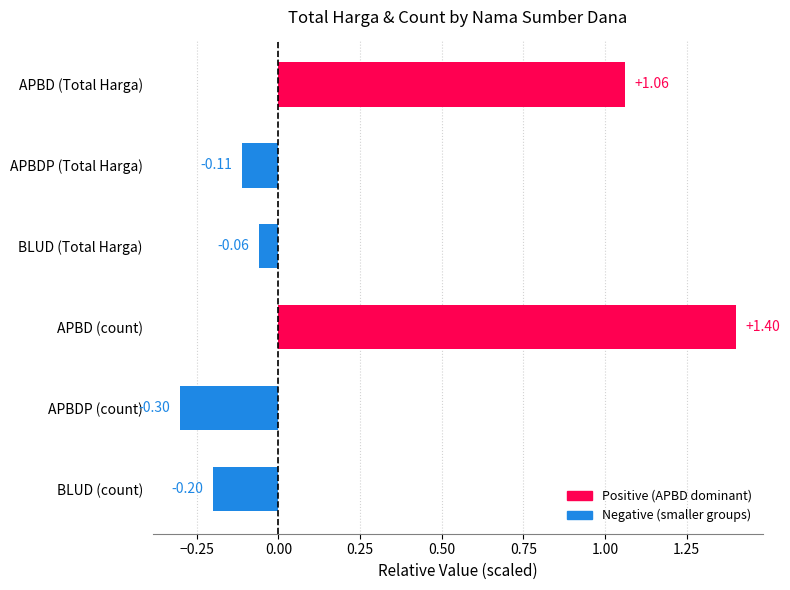

What is the average value?

0.3